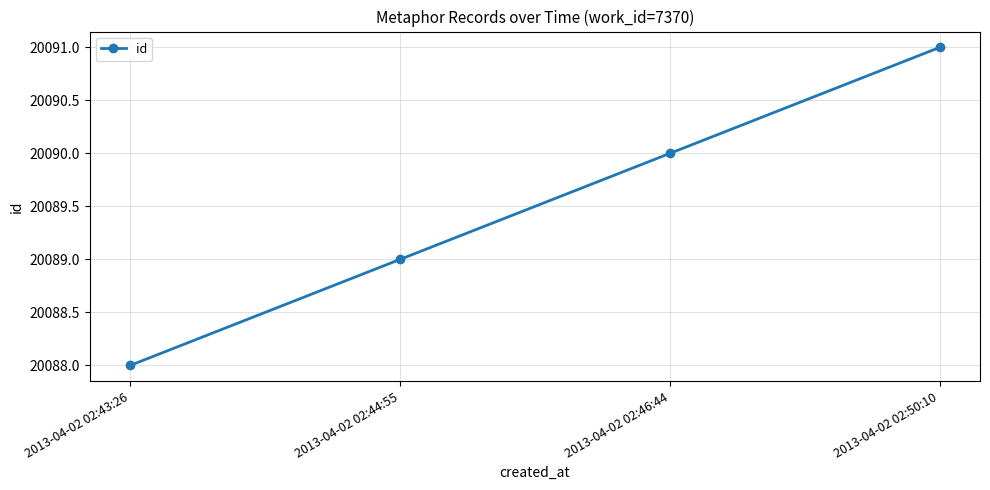

Rank the categories by value from highest to lowest.

2013-04-02 02:50:10, 2013-04-02 02:46:44, 2013-04-02 02:44:55, 2013-04-02 02:43:26